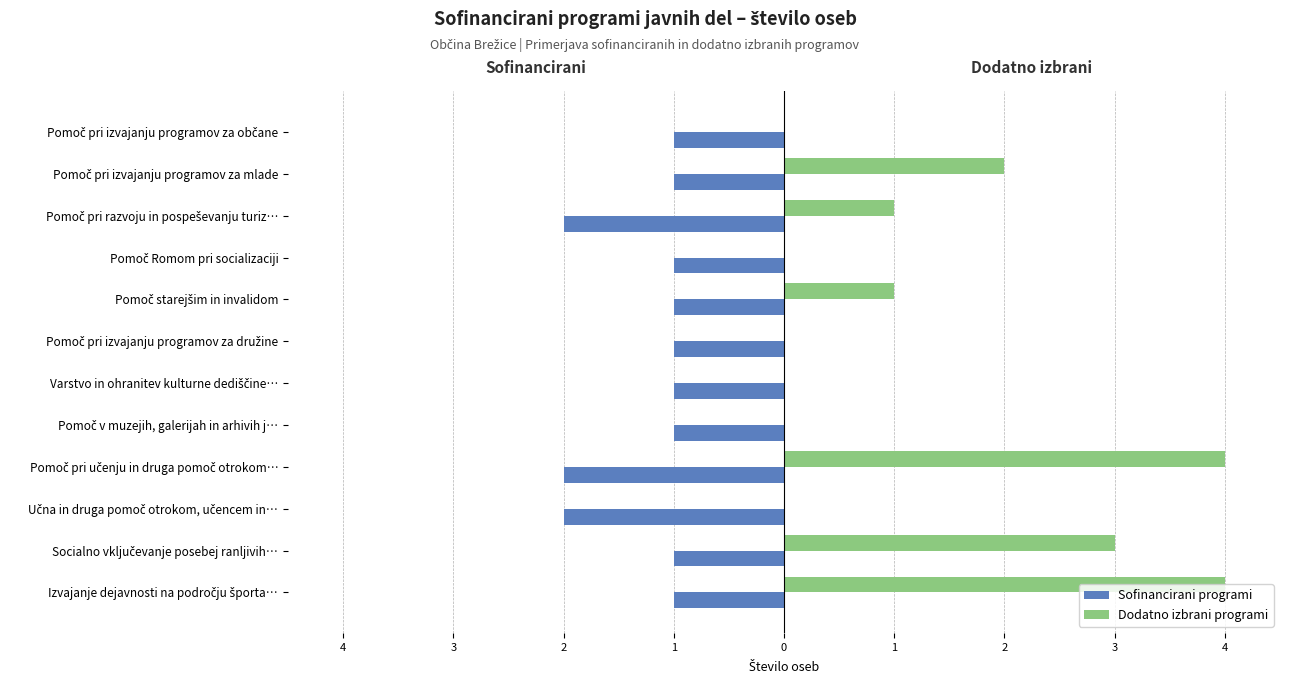

What are all the series names shown in the legend?

Sofinancirani programi, Dodatno izbrani programi